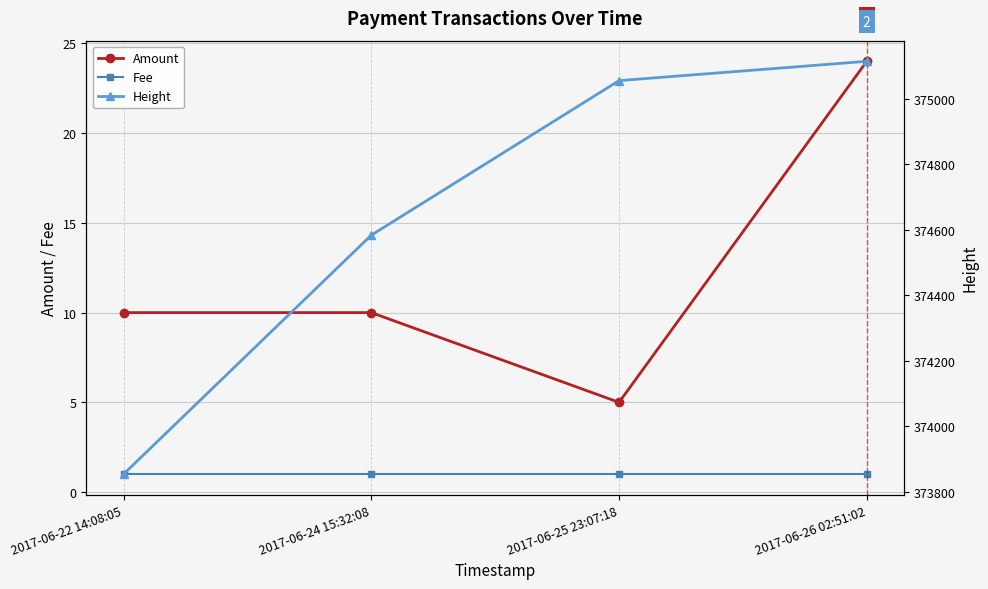

Reading left to right, extract all data points from this chart.

Amount: 10	10	5	24
Fee: 1	1	1	1
Height: 373854	374584	375056	375115